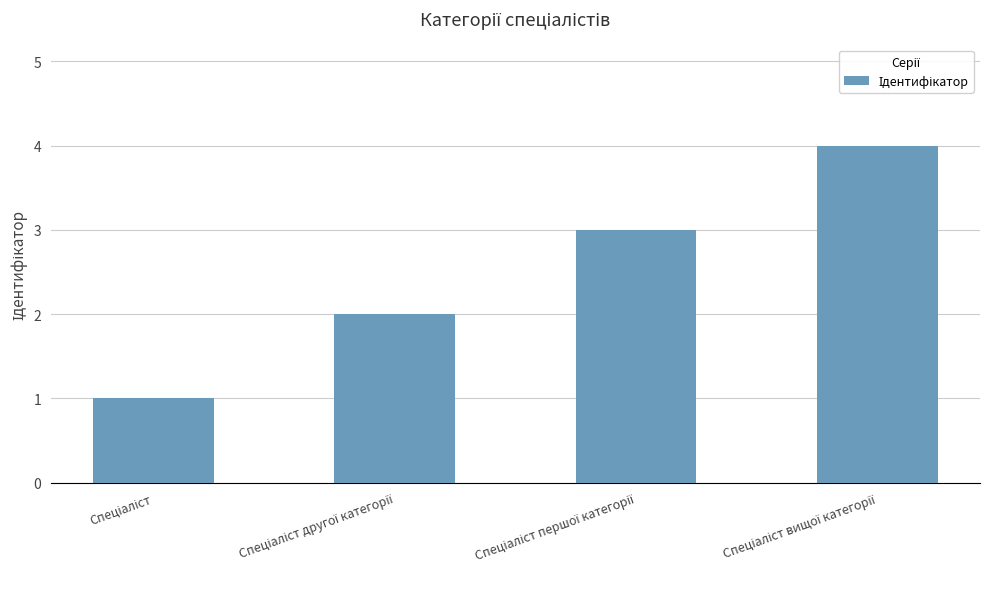

What is the greatest value displayed?

4